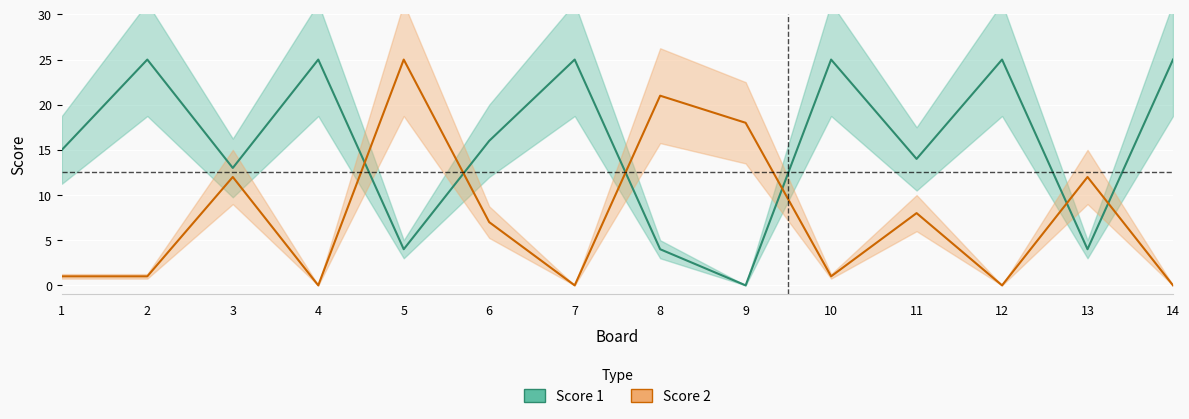

What is the sum of the Score 2 values at 8 and 1?

22